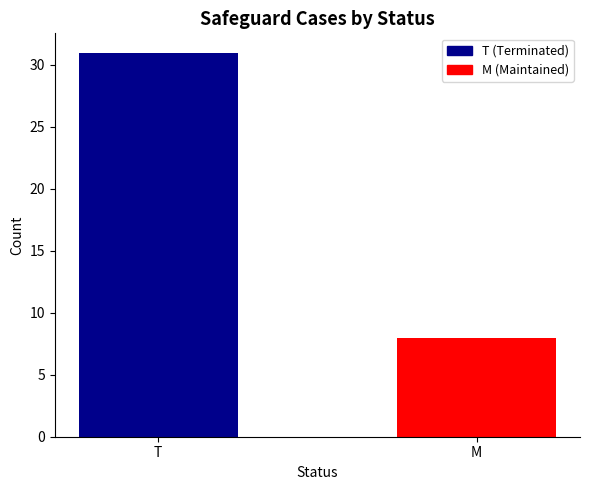

What is the change in value from T to M?

-23